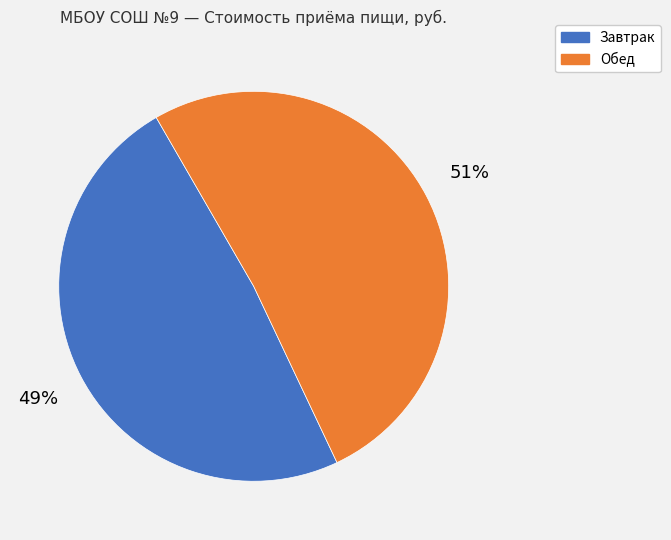

Combined, do Завтрак and Обед account for over 50%?

Yes